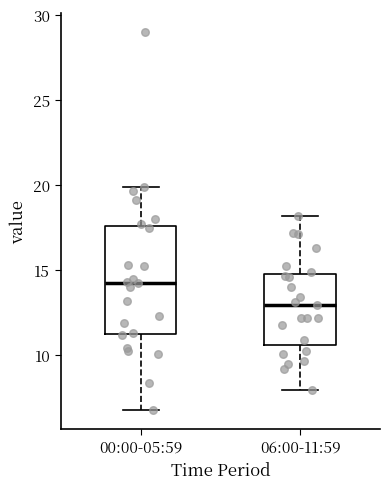

Where is the upper edge of the box for 00:00-05:59 on the y-axis? The values are not printed on the chart, so give them approximately, as read against the axis.

17.5